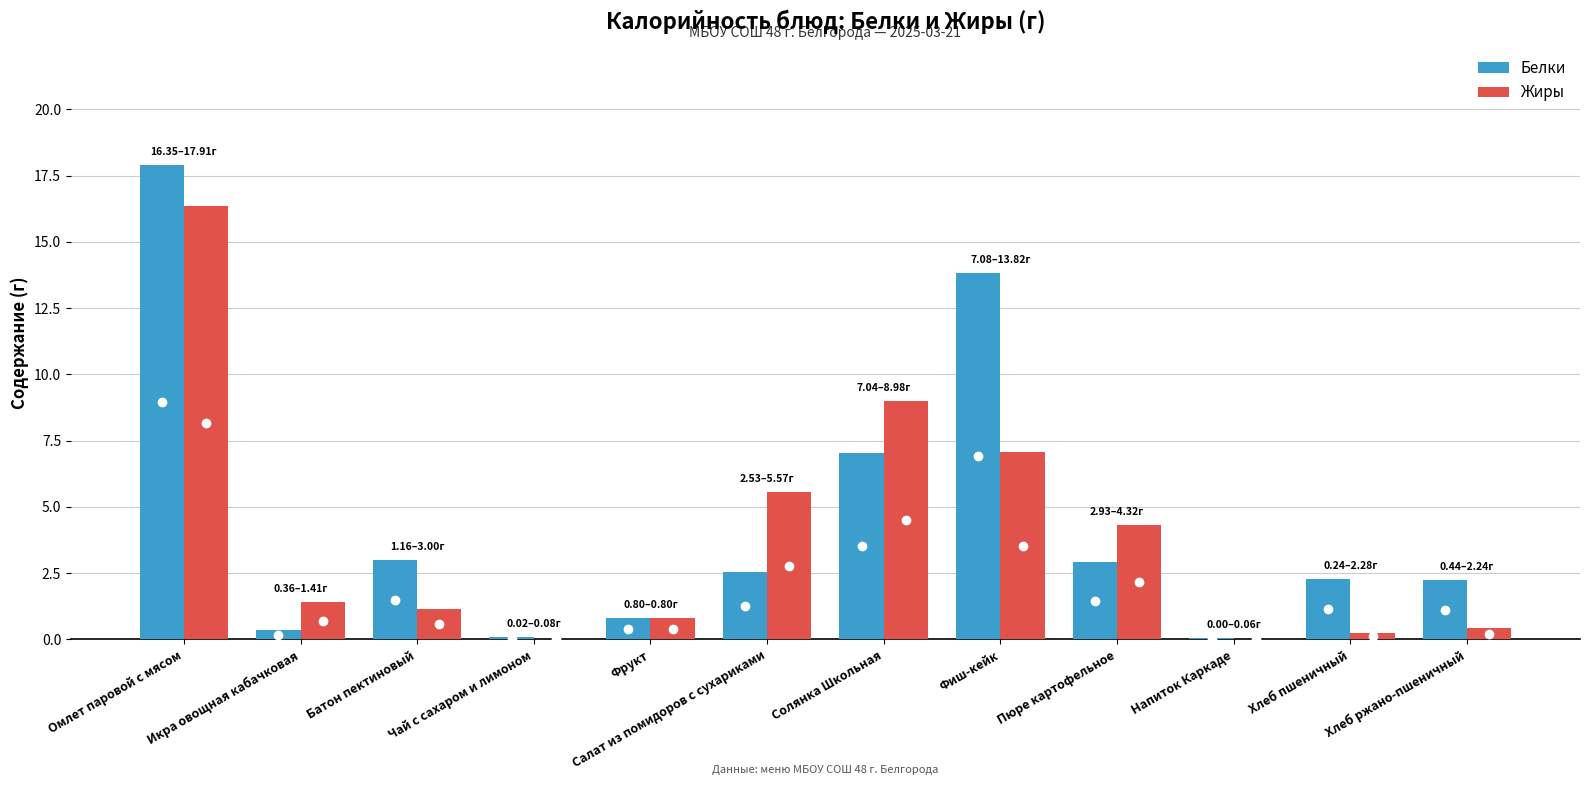

What is the sum of all Жиры values?

46.4